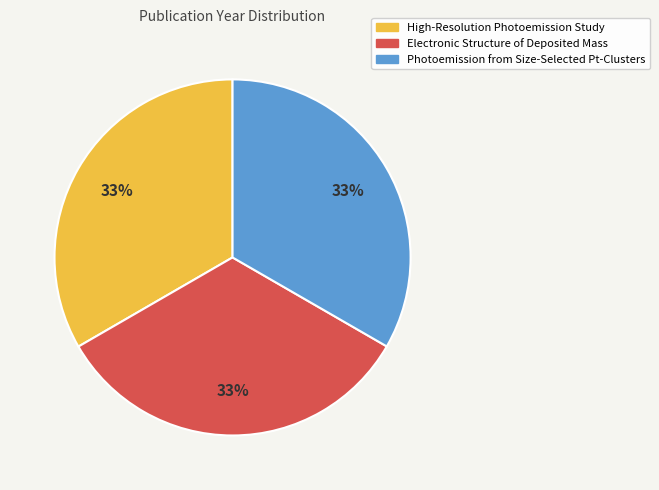

True or false: Electronic Structure of Deposited Mass accounts for 19% of the total.

False